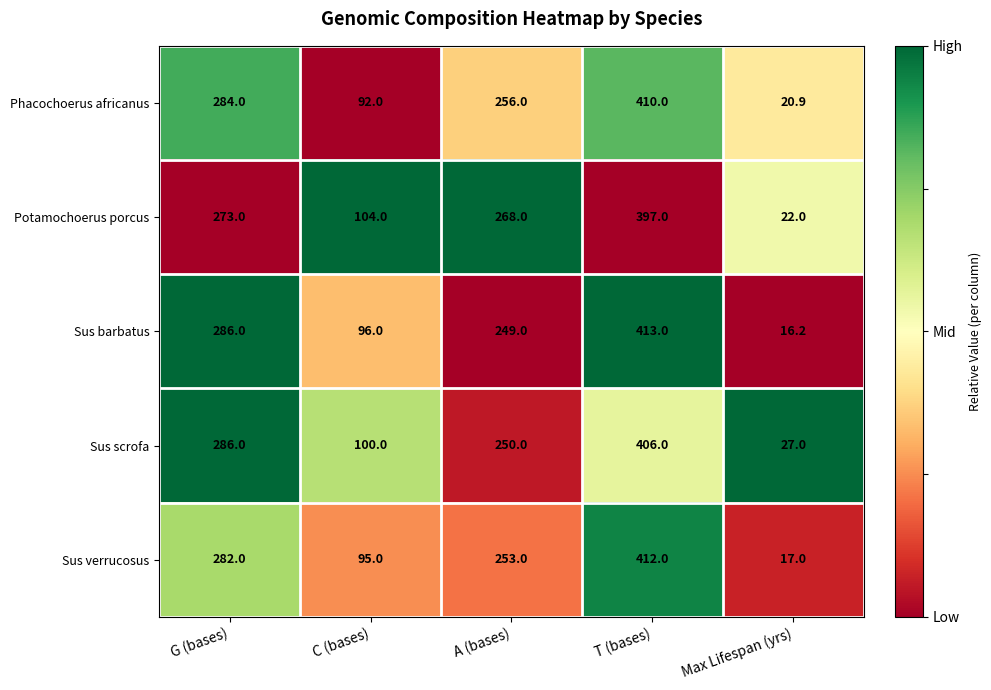

What is the maximum value for Sus barbatus?

413.0